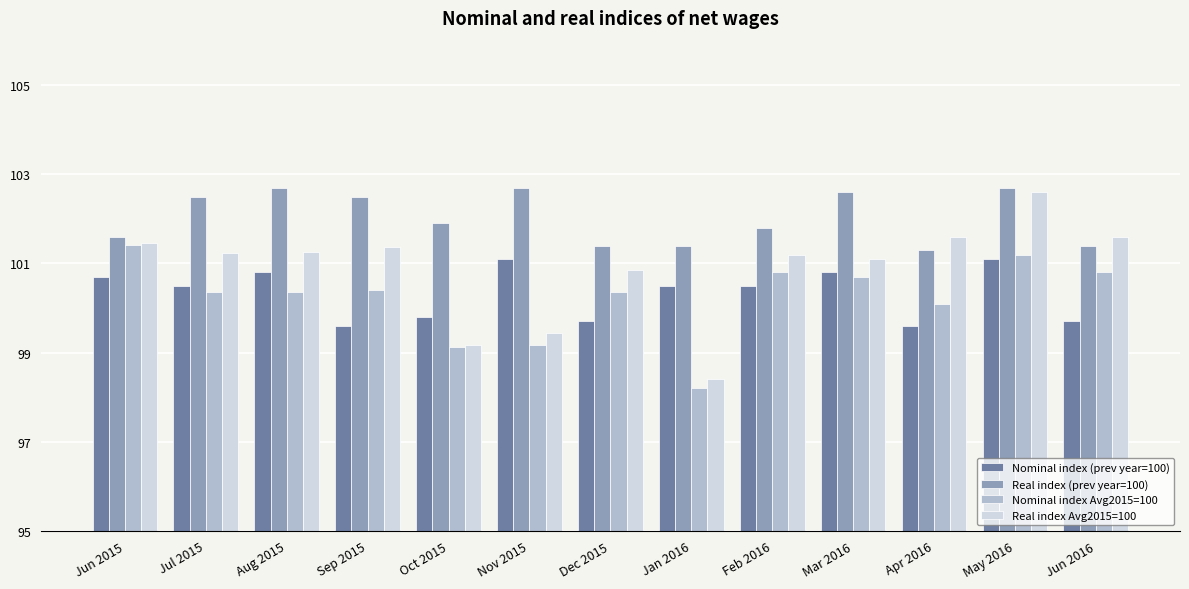

What is the greatest value displayed?

102.7